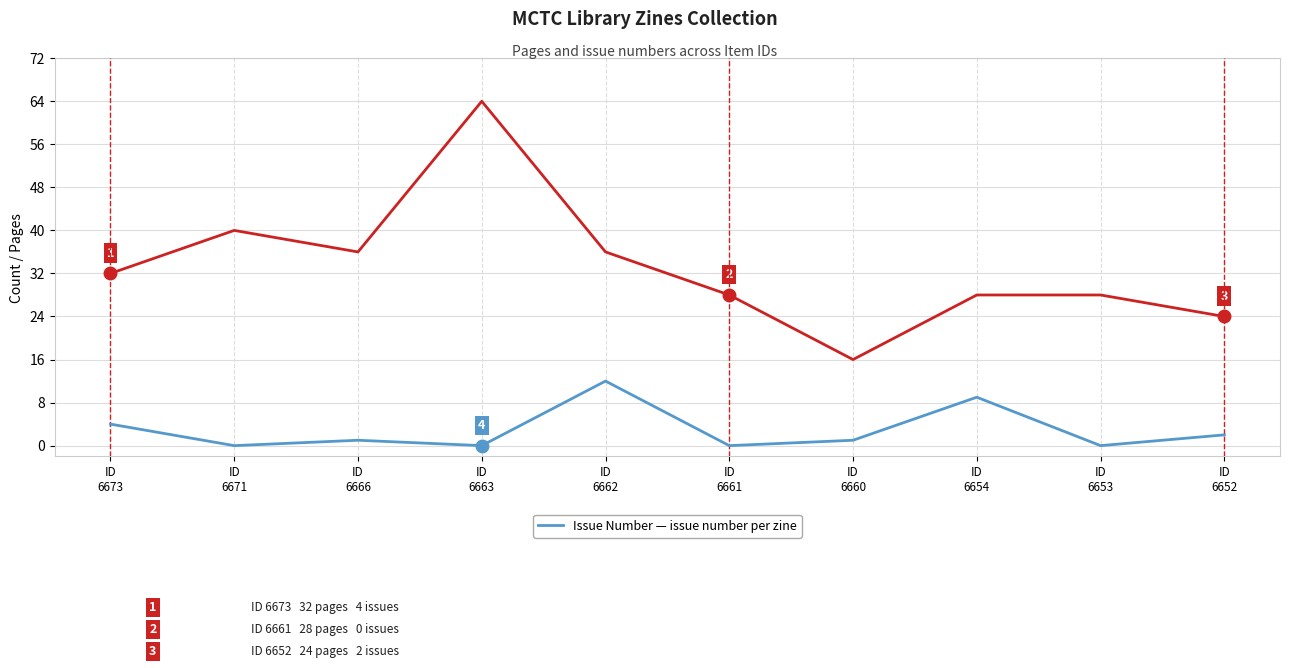

What is the greatest value displayed?

64